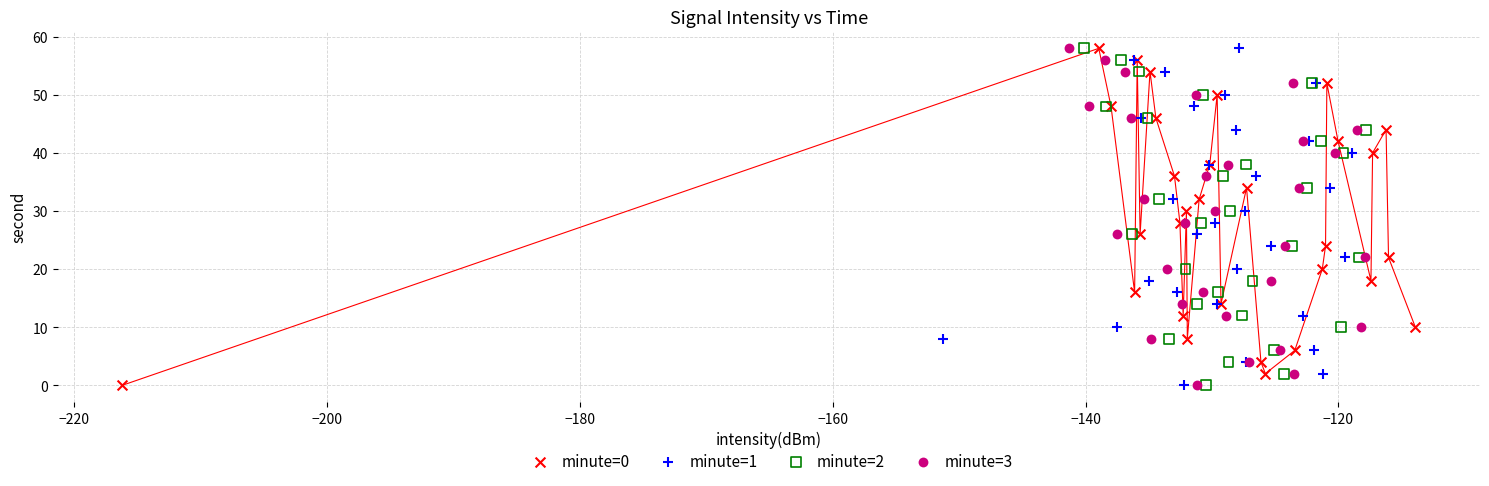

What are all the series names shown in the legend?

minute=0, minute=1, minute=2, minute=3